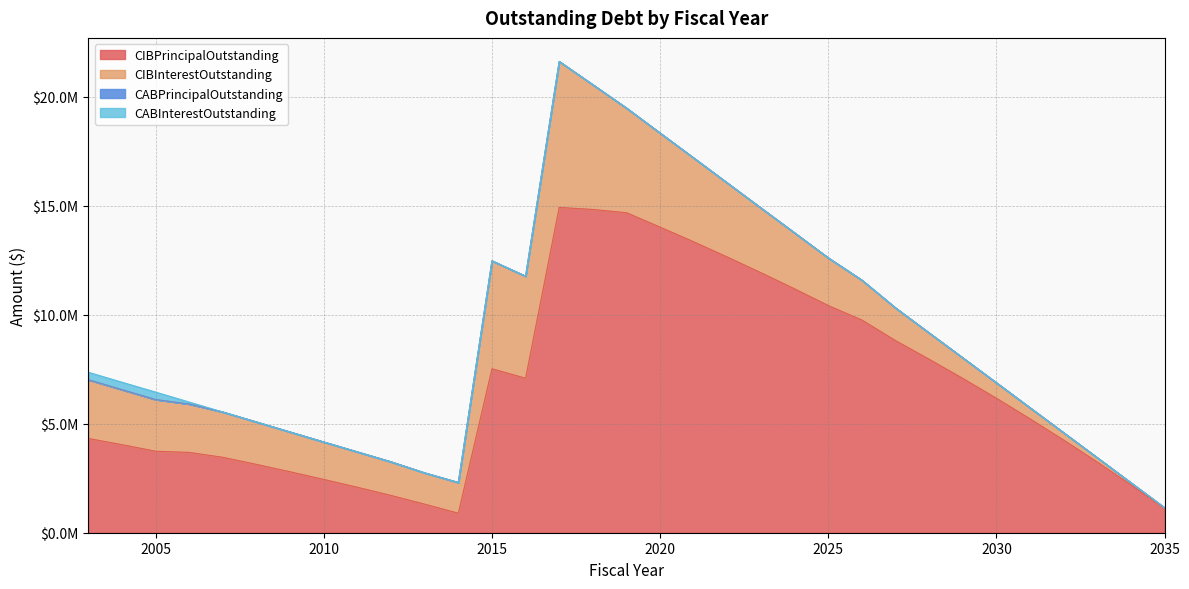

What is the sum of the CIBInterestOutstanding values at 2027 and 2004?

4022901.2